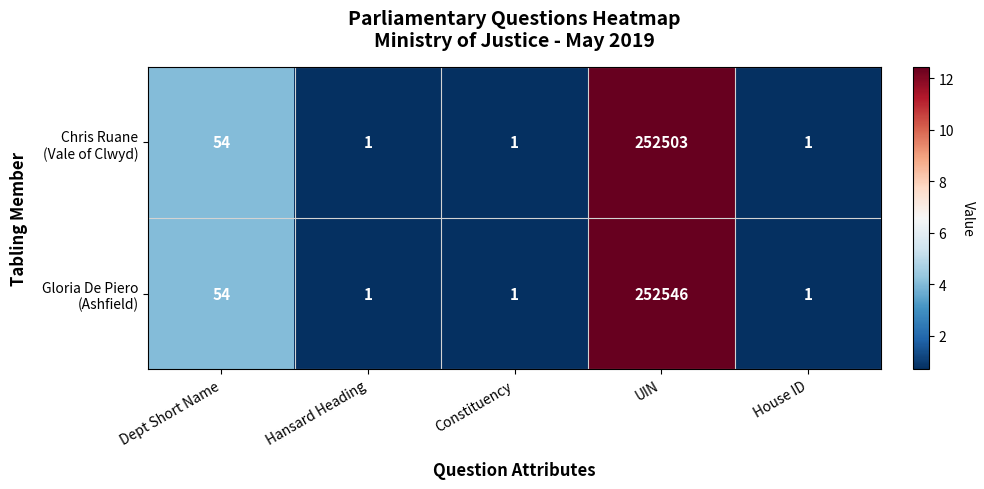

At which category is the sum across all series the highest?

UIN